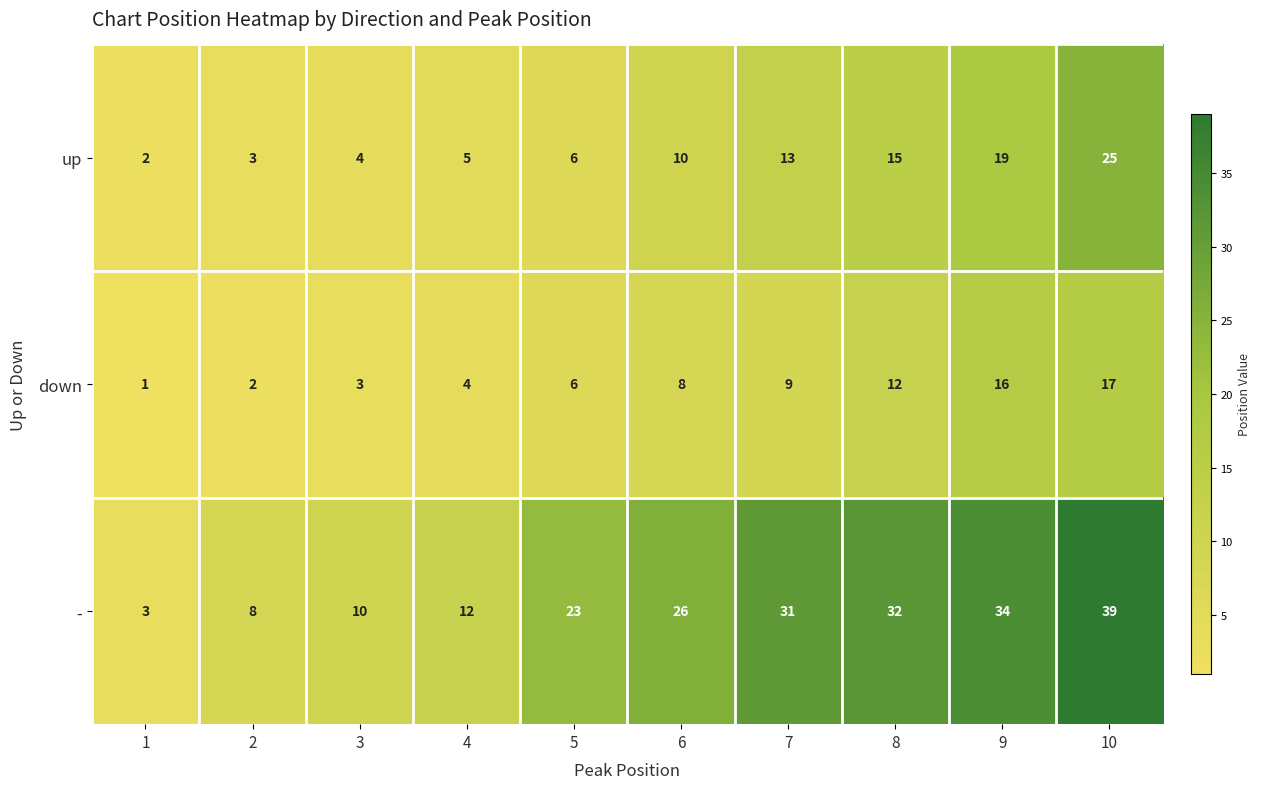

True or false: up has a value of 15 at 8.

True